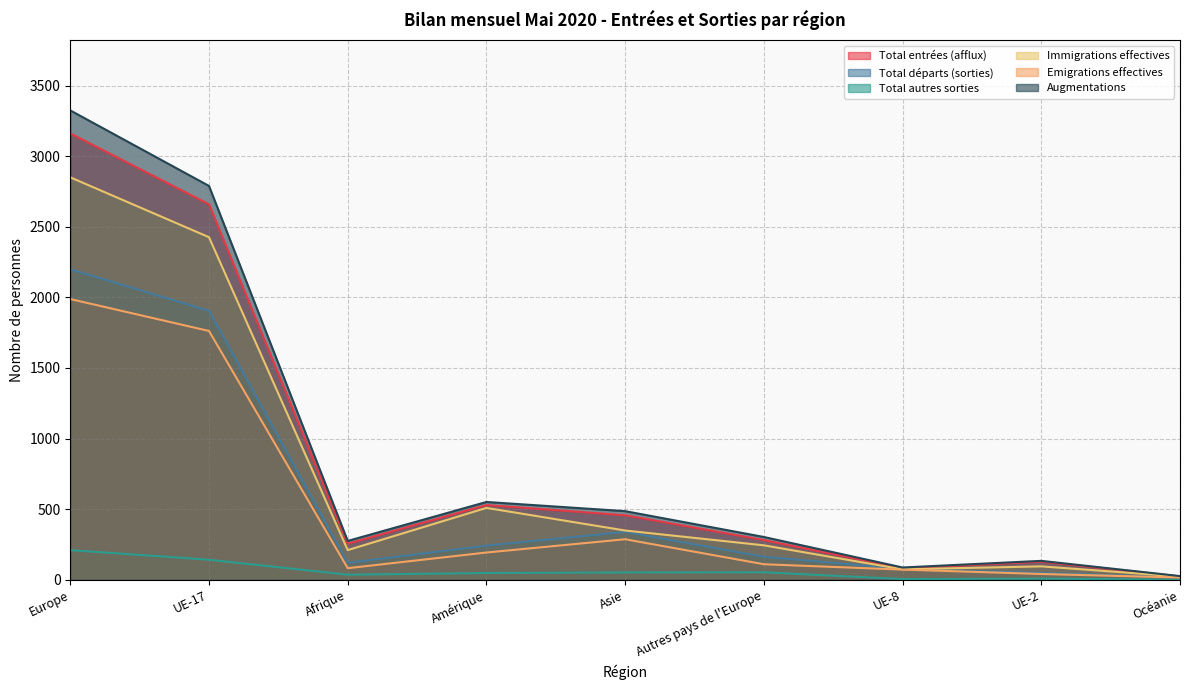

Where is Total entrées (afflux) nearest to the value 1592?

Amérique